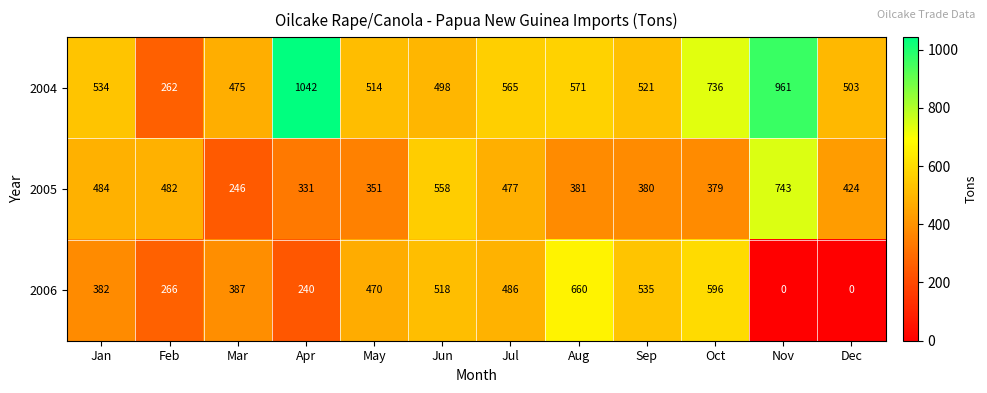

Rank the series by their average value, from lowest to highest.

2006, 2005, 2004